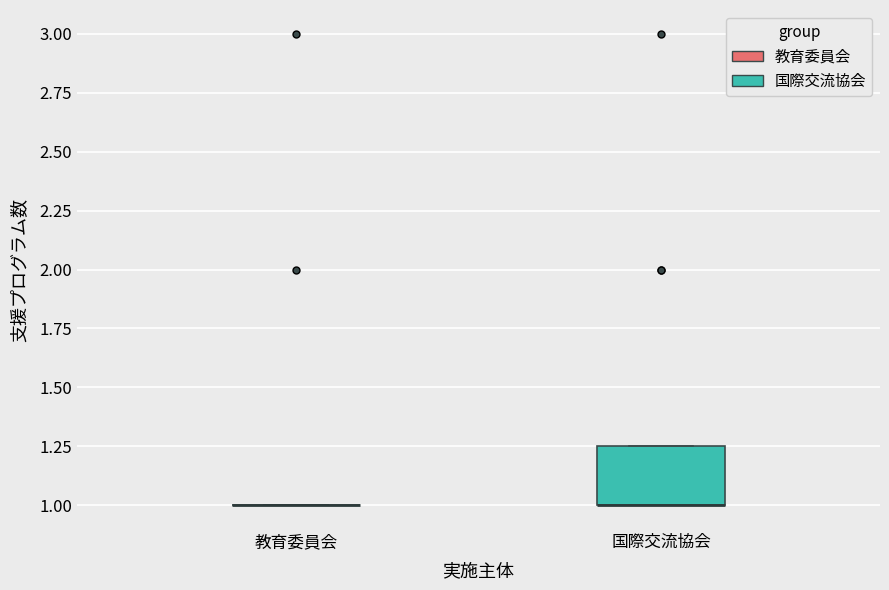

Comparing the boxes themselves (not the whiskers), which one is the tallest?

国際交流協会